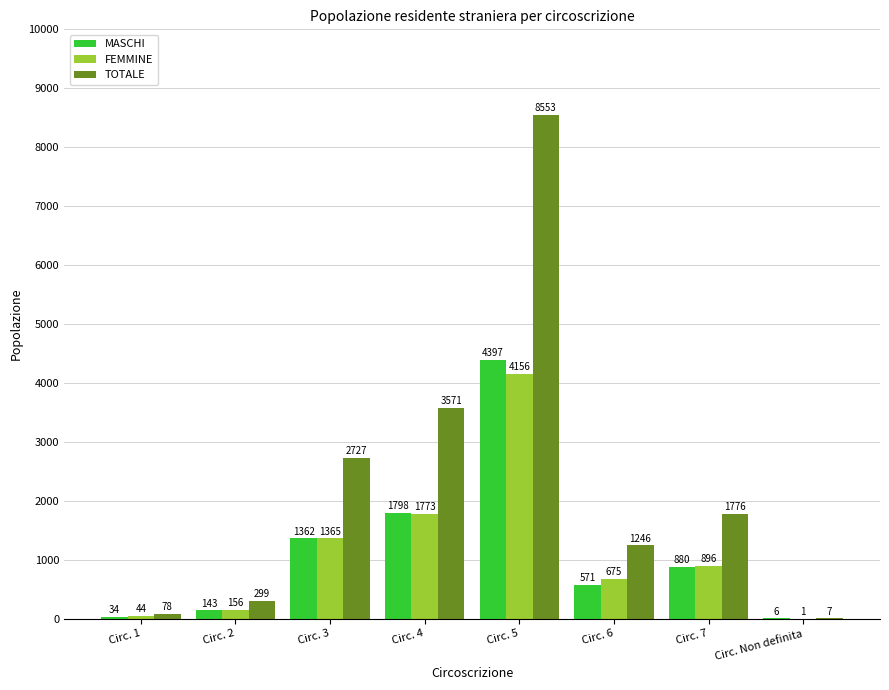

At which category is the sum across all series the highest?

Circ. 5